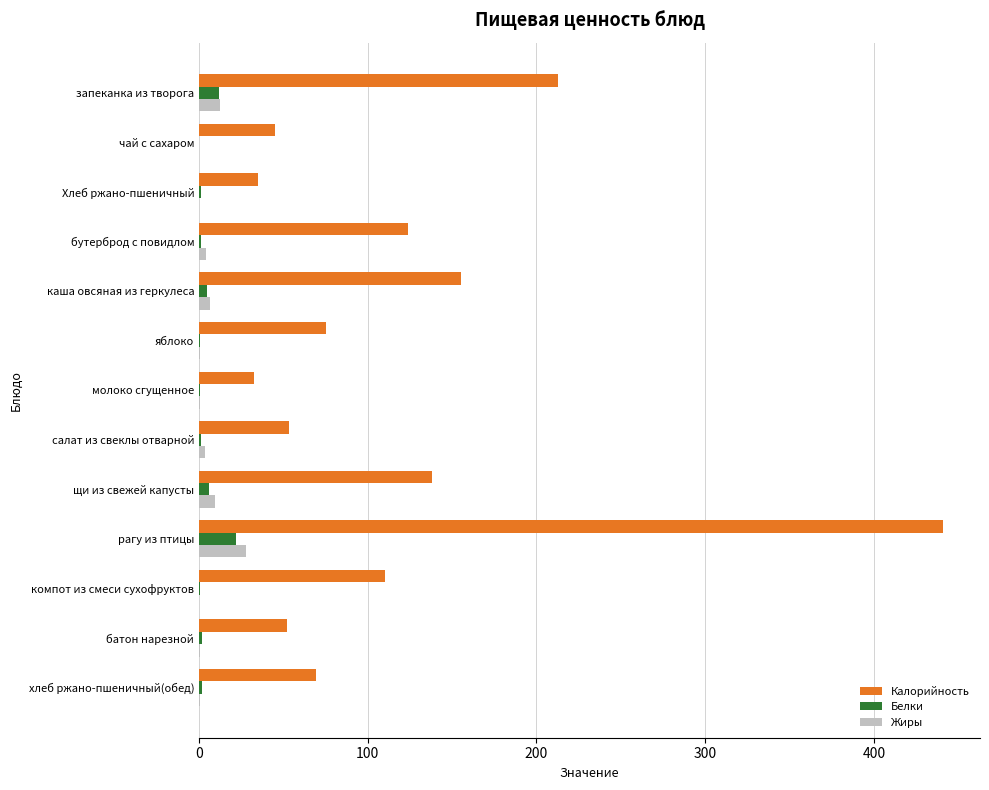

Which category has the highest value across all series?

рагу из птицы